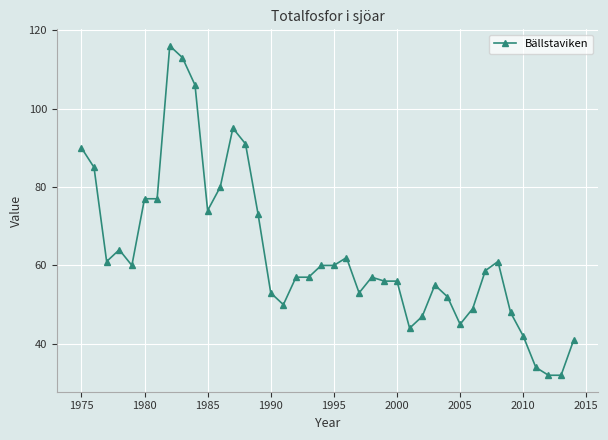

What is the value of the 34th point from the left?

61.0